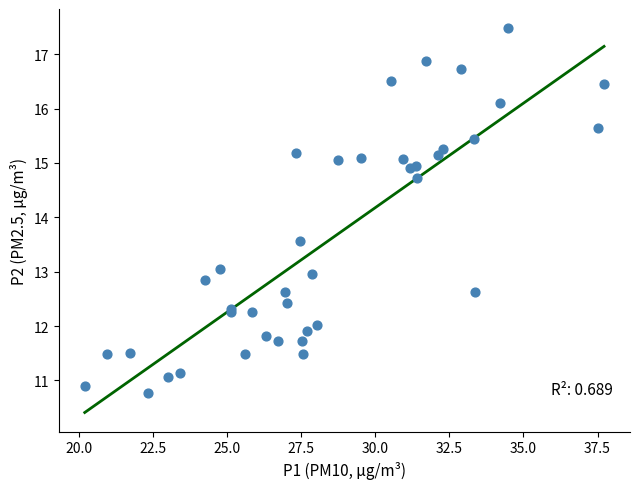

What Y value in the scatter plot is closest to 14?

13.6